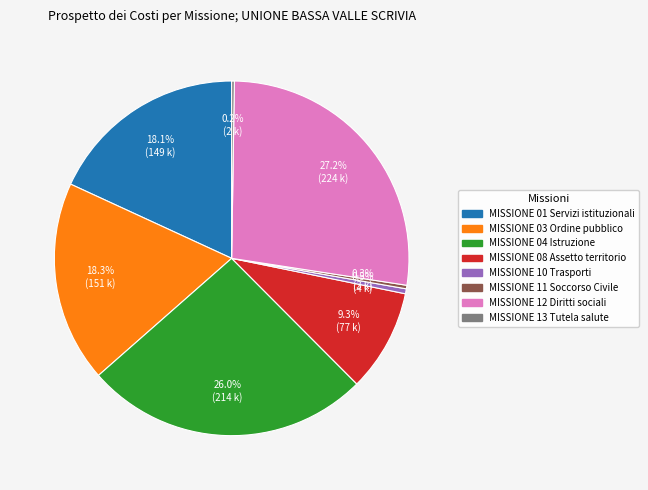

Which category has the biggest portion of the pie?

MISSIONE 12 Diritti sociali